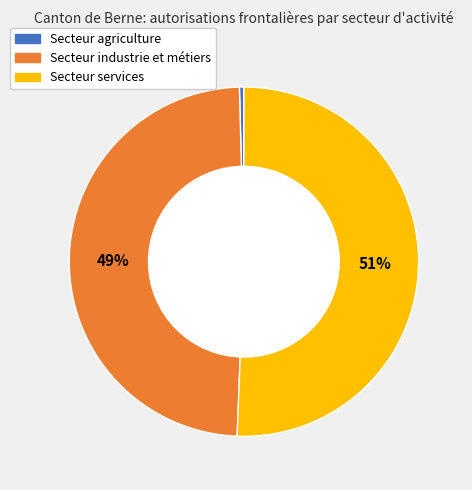

How many segments does this pie chart have?

3